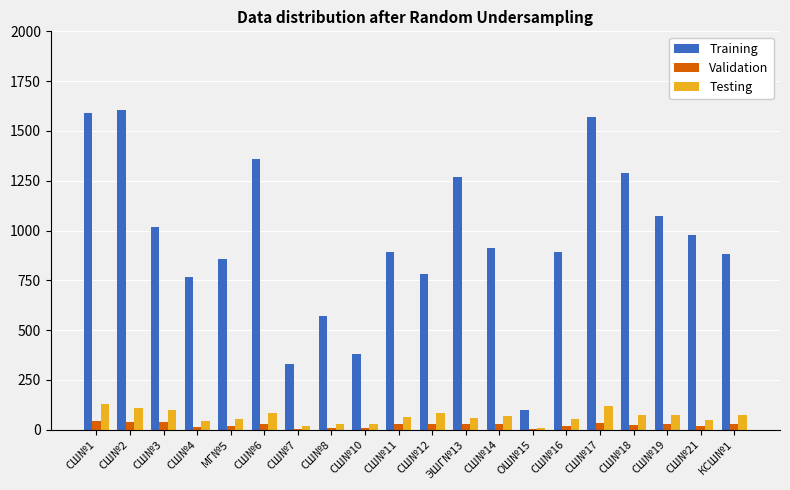

Which series has the largest total across all categories?

Training